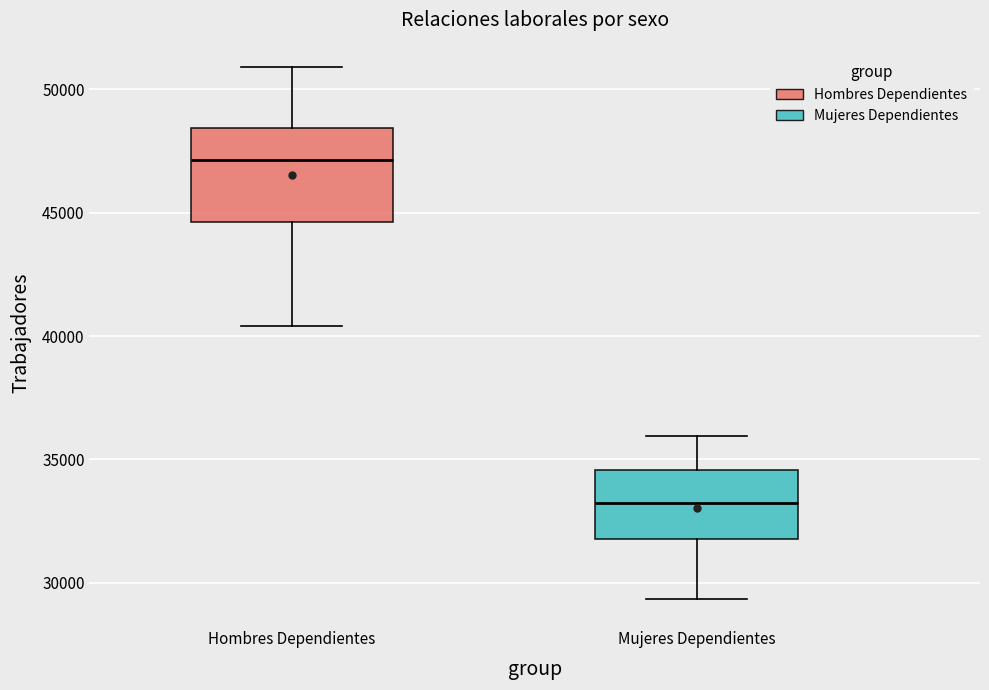

Which box is the tallest, from its lower edge to its upper edge?

Hombres Dependientes